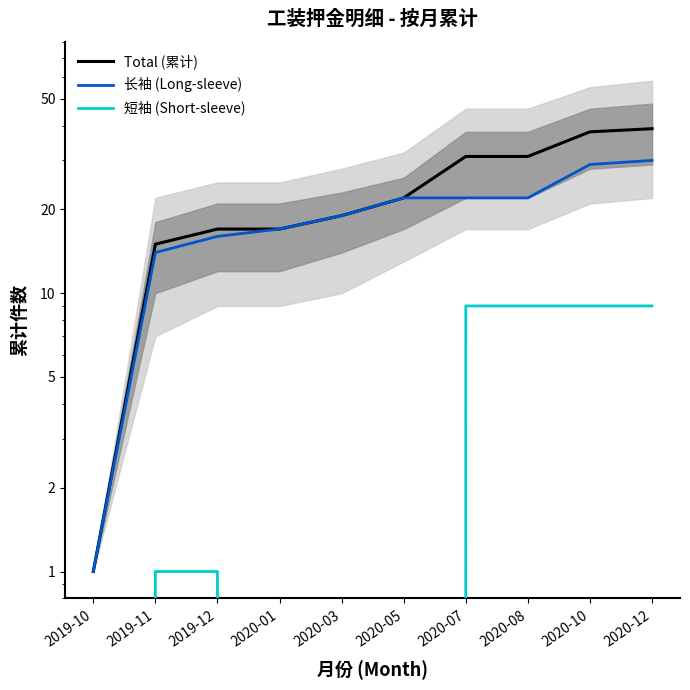

What is the sum of the 长袖 (Long-sleeve) values at 2020-12 and 2020-10?

59